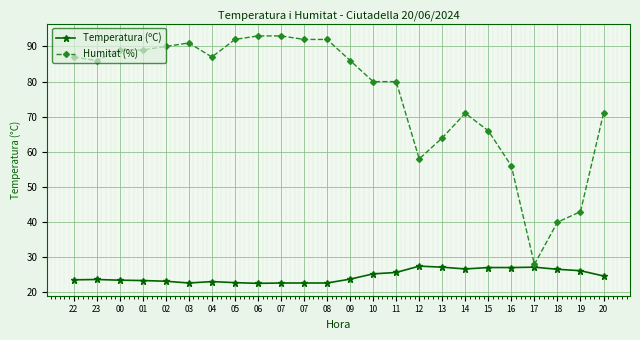

Between 01 and 09, which series saw the biggest shift?

Humitat (%)